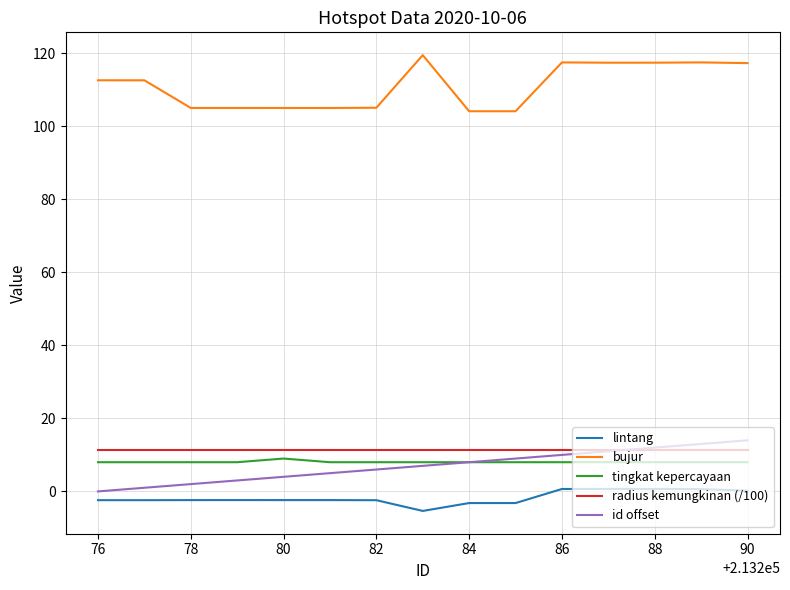

What is the average value of the lintang series?

-1.7